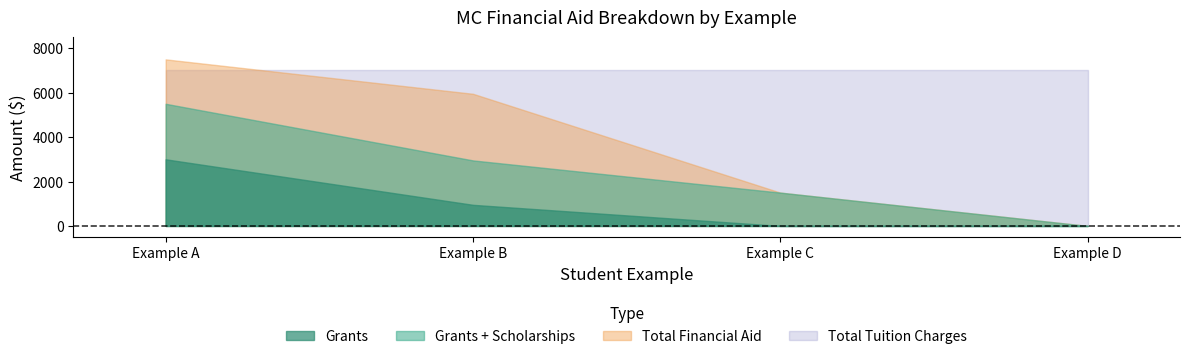

How many positive values does the Grants series have?

2